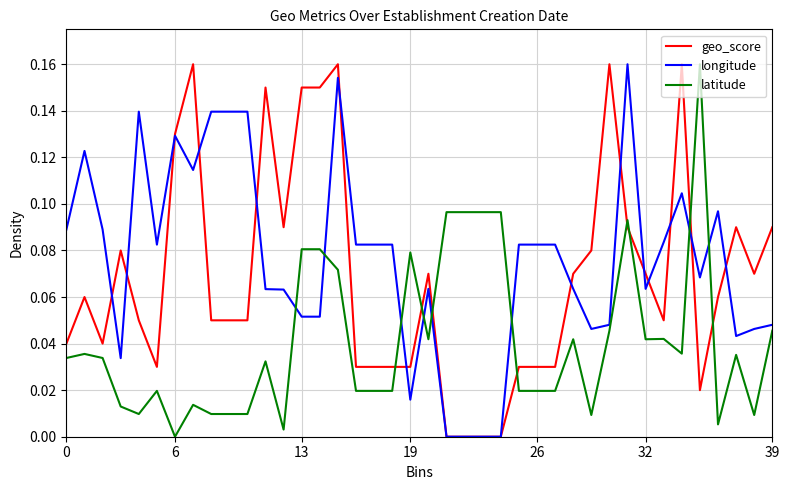

Which series ends up on top after the final intersection of latitude and geo_score?

geo_score